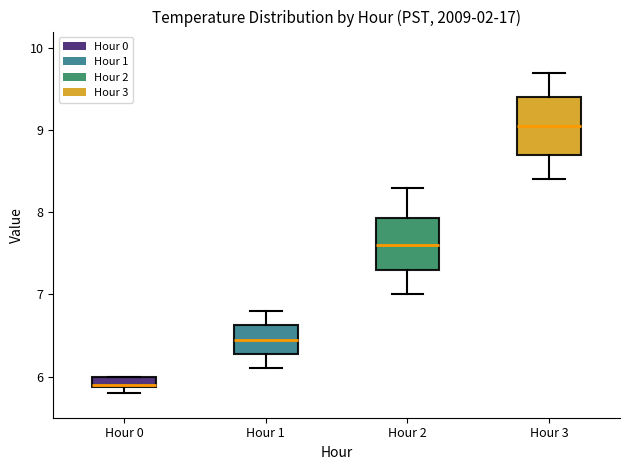

Which box has the highest median line?

Hour 3